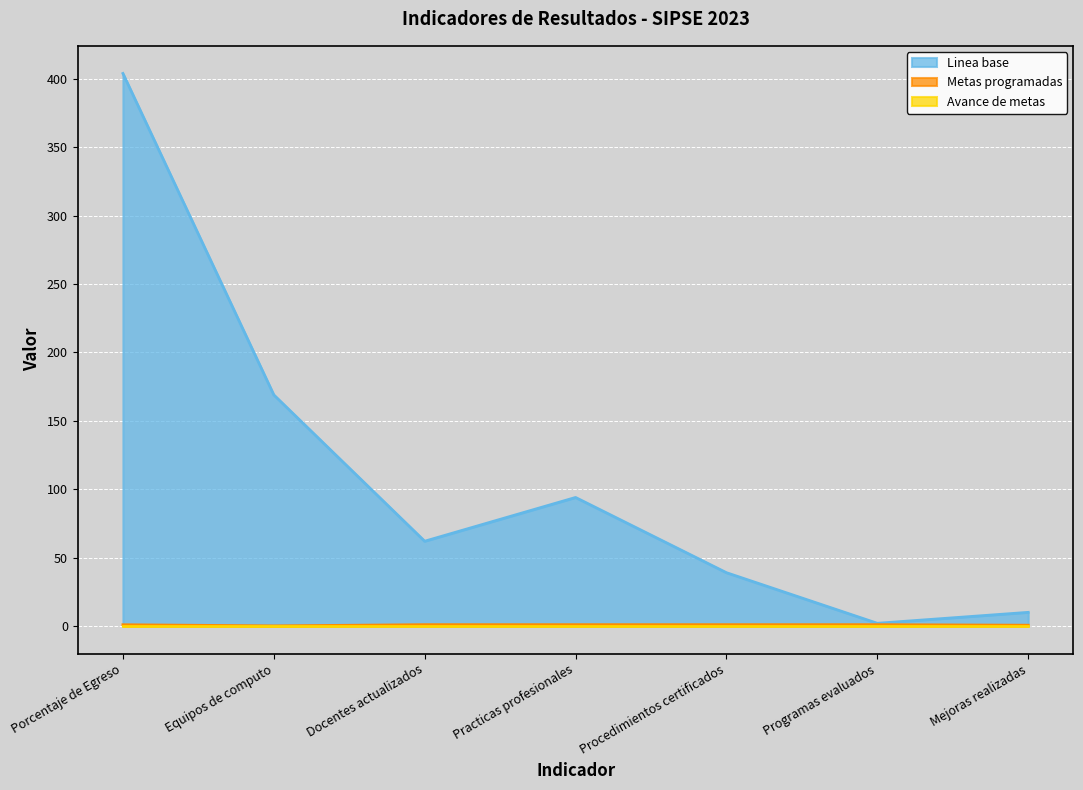

Reading left to right, transcribe all the data shown in this chart.

Linea base: 404.0	169.0	62.0	94.0	39.0	2.0	10.0
Metas programadas: 0.9	0.1	1.0	1.0	1.0	1.0	0.6